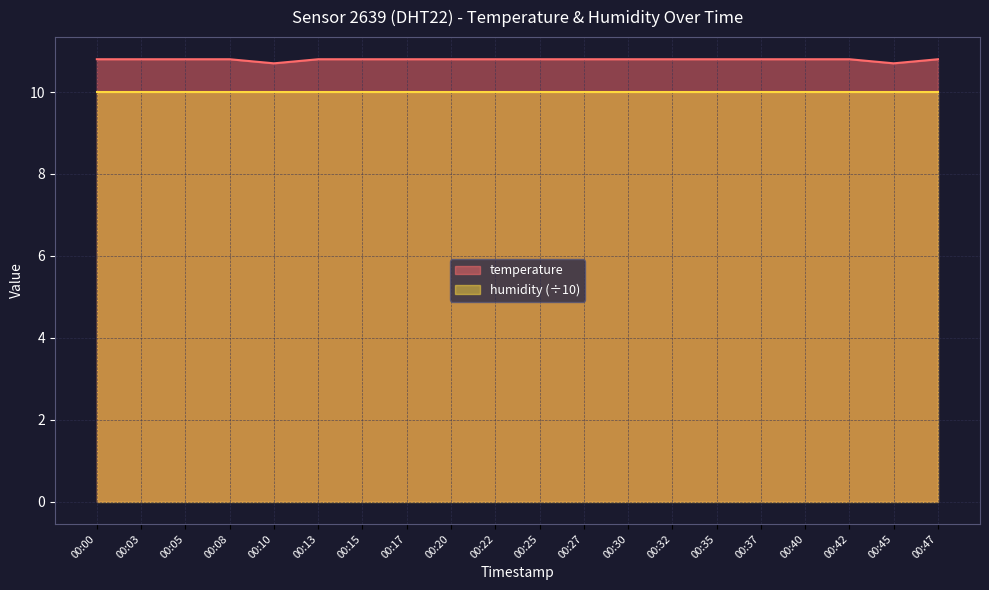

Read the value at 00:10.

10.7